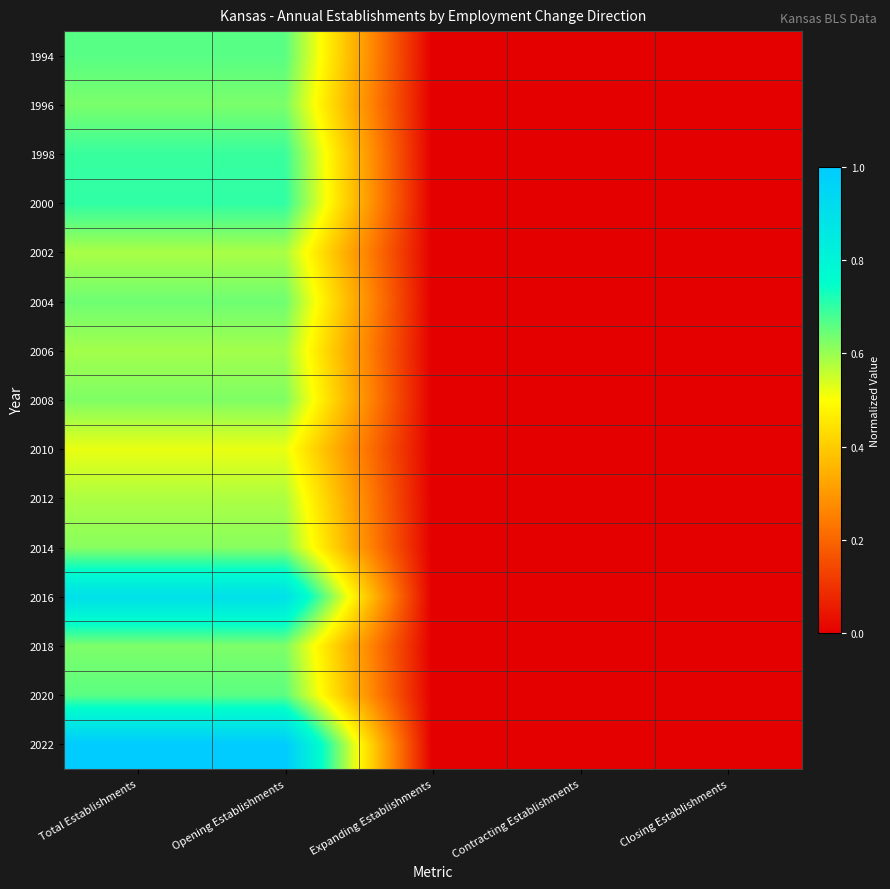

Reading left to right, transcribe all the data shown in this chart.

1994: Total Establishments=0.7	Opening Establishments=0.7	Expanding Establishments=0.0	Contracting Establishments=0.0	Closing Establishments=0.0
1996: Total Establishments=0.6	Opening Establishments=0.6	Expanding Establishments=0.0	Contracting Establishments=0.0	Closing Establishments=0.0
1998: Total Establishments=0.7	Opening Establishments=0.7	Expanding Establishments=0.0	Contracting Establishments=0.0	Closing Establishments=0.0
2000: Total Establishments=0.7	Opening Establishments=0.7	Expanding Establishments=0.0	Contracting Establishments=0.0	Closing Establishments=0.0
2002: Total Establishments=0.6	Opening Establishments=0.6	Expanding Establishments=0.0	Contracting Establishments=0.0	Closing Establishments=0.0
2004: Total Establishments=0.6	Opening Establishments=0.6	Expanding Establishments=0.0	Contracting Establishments=0.0	Closing Establishments=0.0
2006: Total Establishments=0.6	Opening Establishments=0.6	Expanding Establishments=0.0	Contracting Establishments=0.0	Closing Establishments=0.0
2008: Total Establishments=0.6	Opening Establishments=0.6	Expanding Establishments=0.0	Contracting Establishments=0.0	Closing Establishments=0.0
2010: Total Establishments=0.5	Opening Establishments=0.5	Expanding Establishments=0.0	Contracting Establishments=0.0	Closing Establishments=0.0
2012: Total Establishments=0.6	Opening Establishments=0.6	Expanding Establishments=0.0	Contracting Establishments=0.0	Closing Establishments=0.0
2014: Total Establishments=0.6	Opening Establishments=0.6	Expanding Establishments=0.0	Contracting Establishments=0.0	Closing Establishments=0.0
2016: Total Establishments=0.9	Opening Establishments=0.9	Expanding Establishments=0.0	Contracting Establishments=0.0	Closing Establishments=0.0
2018: Total Establishments=0.6	Opening Establishments=0.6	Expanding Establishments=0.0	Contracting Establishments=0.0	Closing Establishments=0.0
2020: Total Establishments=0.7	Opening Establishments=0.7	Expanding Establishments=0.0	Contracting Establishments=0.0	Closing Establishments=0.0
2022: Total Establishments=1.0	Opening Establishments=1.0	Expanding Establishments=0.0	Contracting Establishments=0.0	Closing Establishments=0.0